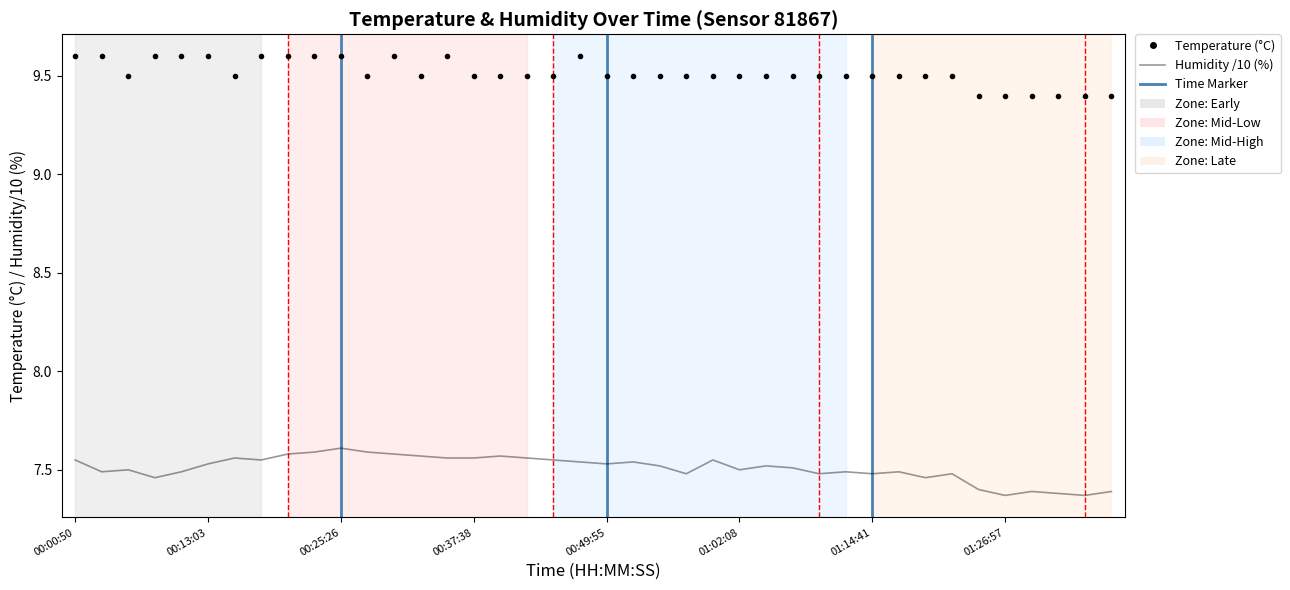

How many data points does each series have?

40